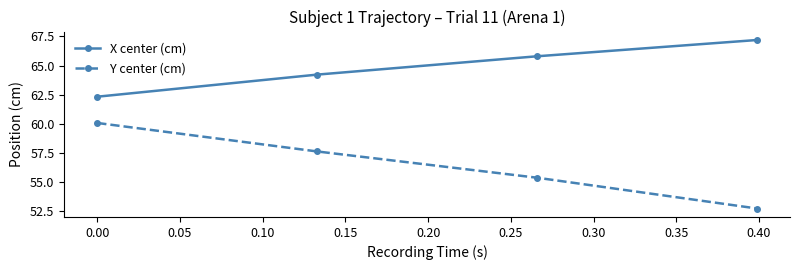

True or false: X center (cm) has more than 1 points higher than both neighbors.

False